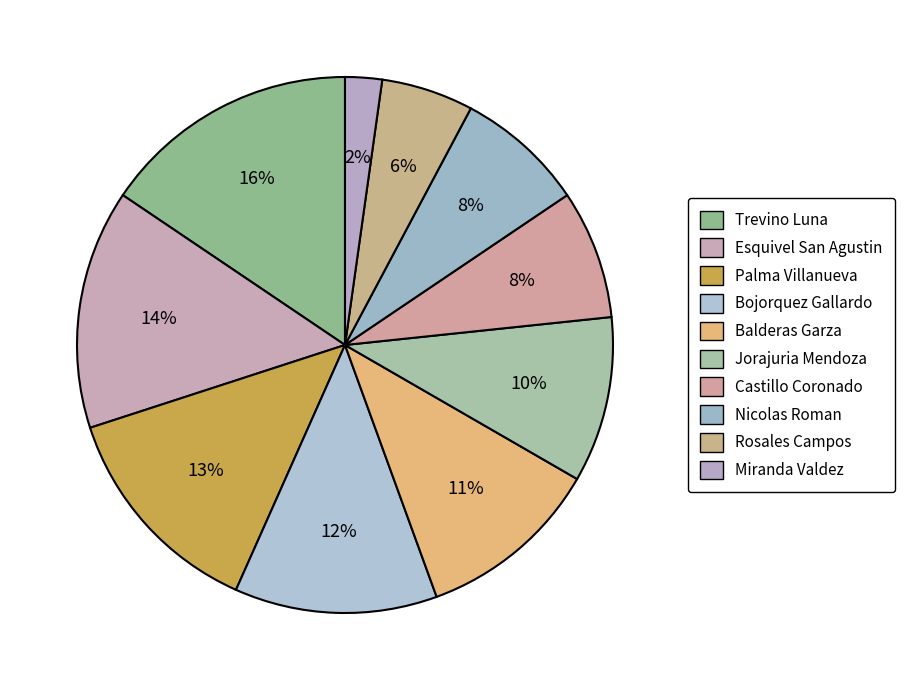

To the nearest percent, what is the average slice percentage?

10%